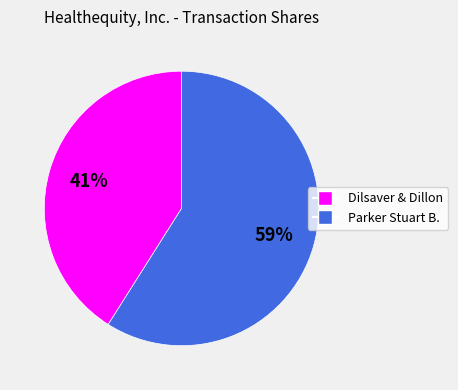

Is there any slice that represents more than half of the pie?

Yes